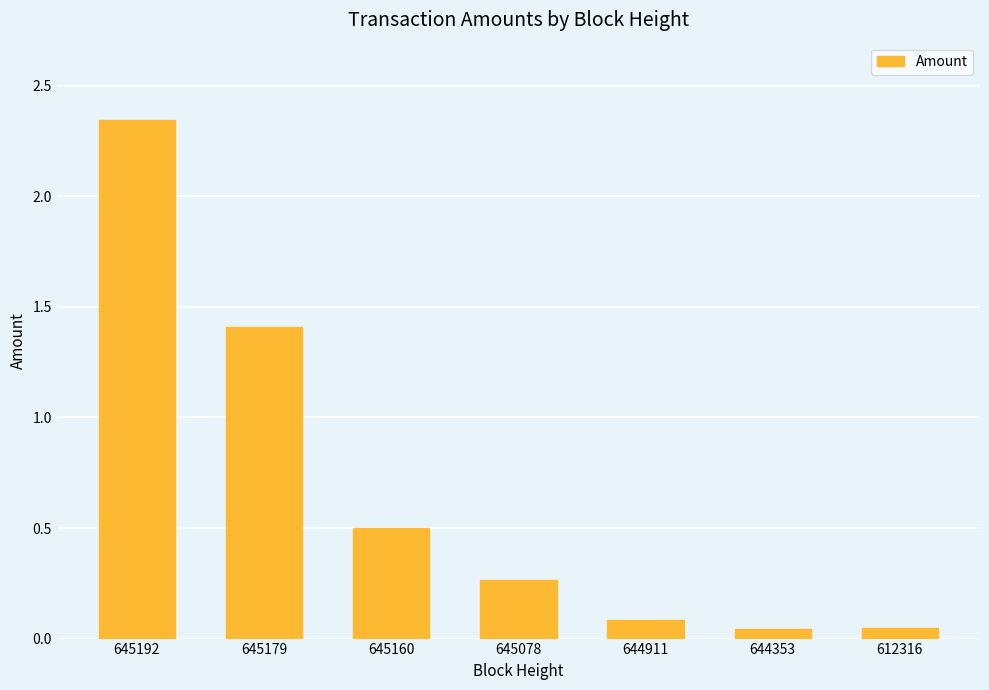

Where is the data nearest to the value 1?

645179